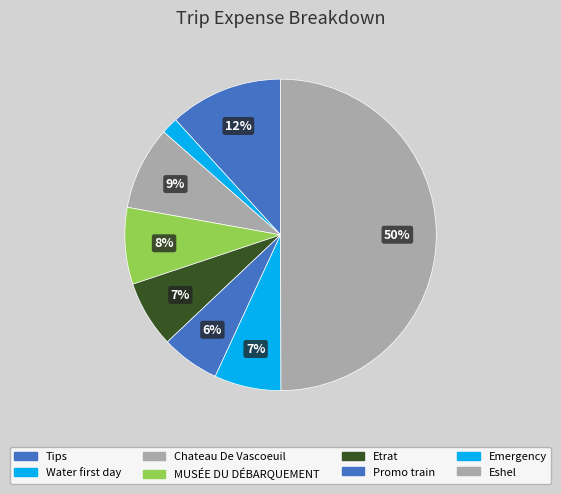

What percentage is the MUSÉE DU DÉBARQUEMENT slice, to the nearest percent?

8%